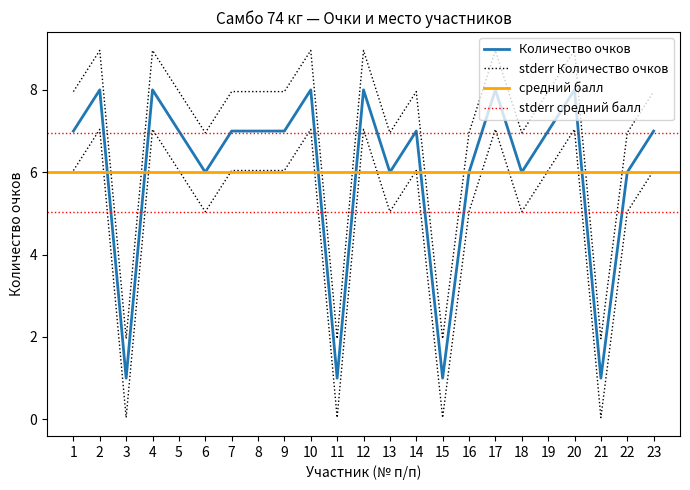

Rank the categories by value from highest to lowest.

2, 4, 10, 12, 17, 20, 1, 5, 7, 8, 9, 14, 19, 23, 6, 13, 16, 18, 22, 3, 11, 15, 21